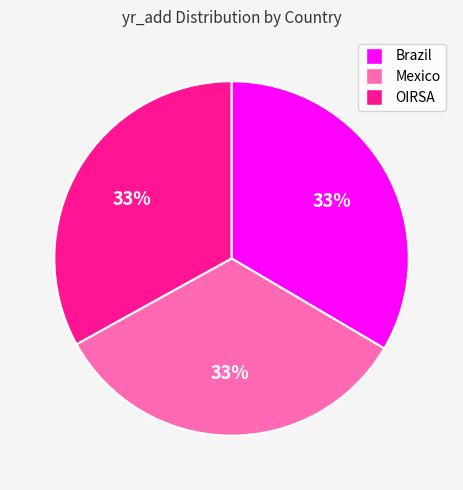

The Mexico slice represents 33% of the pie. True or false?

True